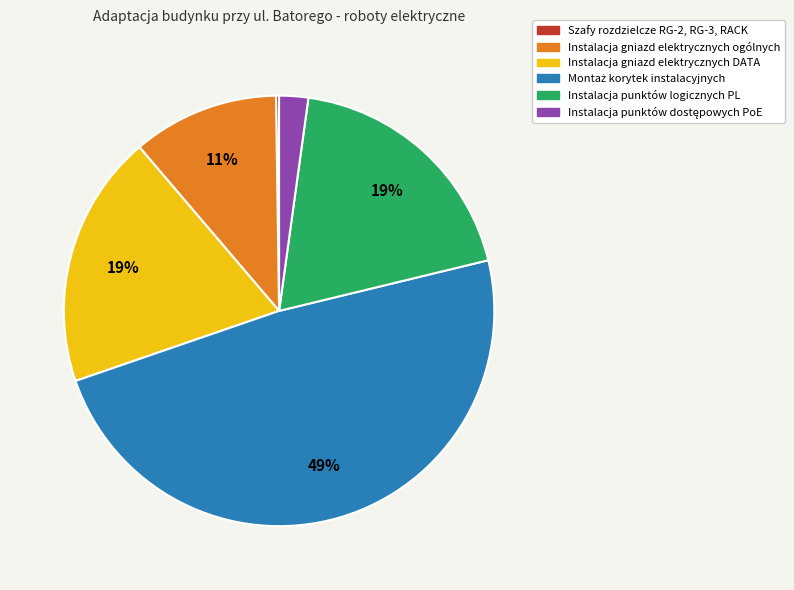

Is Instalacja gniazd elektrycznych DATA the majority of the pie?

No